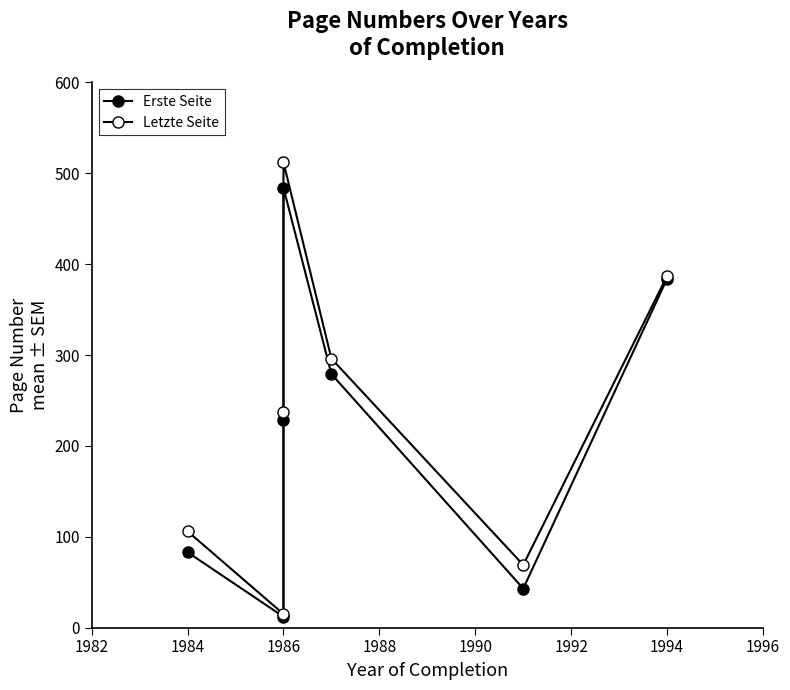

How many categories are shown in the chart?

7